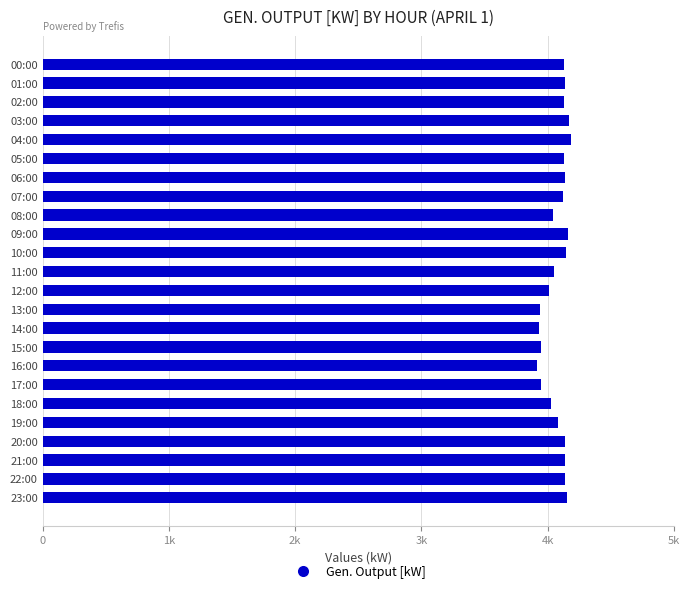

Does the chart contain stacked bars?

No